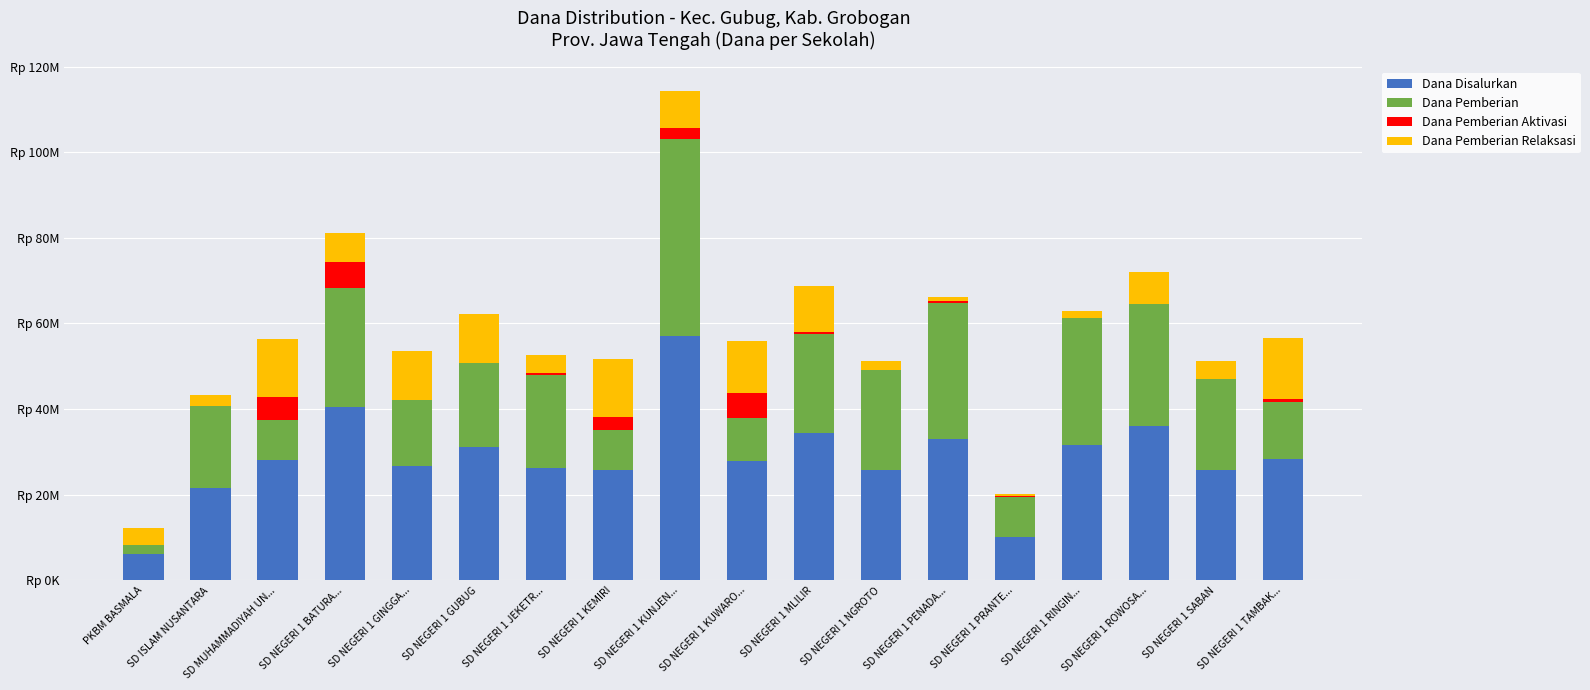

What are all the series names shown in the legend?

Dana Disalurkan, Dana Pemberian, Dana Pemberian Aktivasi, Dana Pemberian Relaksasi